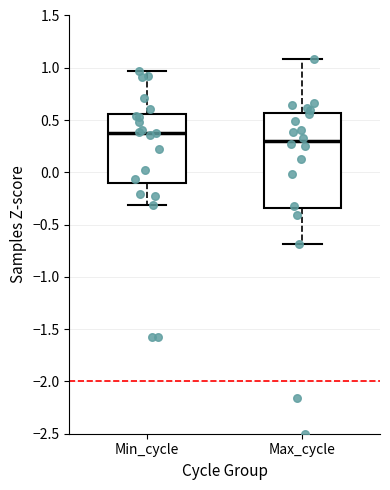

Reading left to right, transcribe this box plot: for each box, give where its median line is, the range the box spans, and where its two whiskers end, as read against the y-axis. The values are not printed on the chart, so give them approximately, as read against the axis.

Min_cycle: median 0.40, box -0.10 to 0.55, whiskers -0.30 to 0.95
Max_cycle: median 0.30, box -0.35 to 0.55, whiskers -0.70 to 1.10